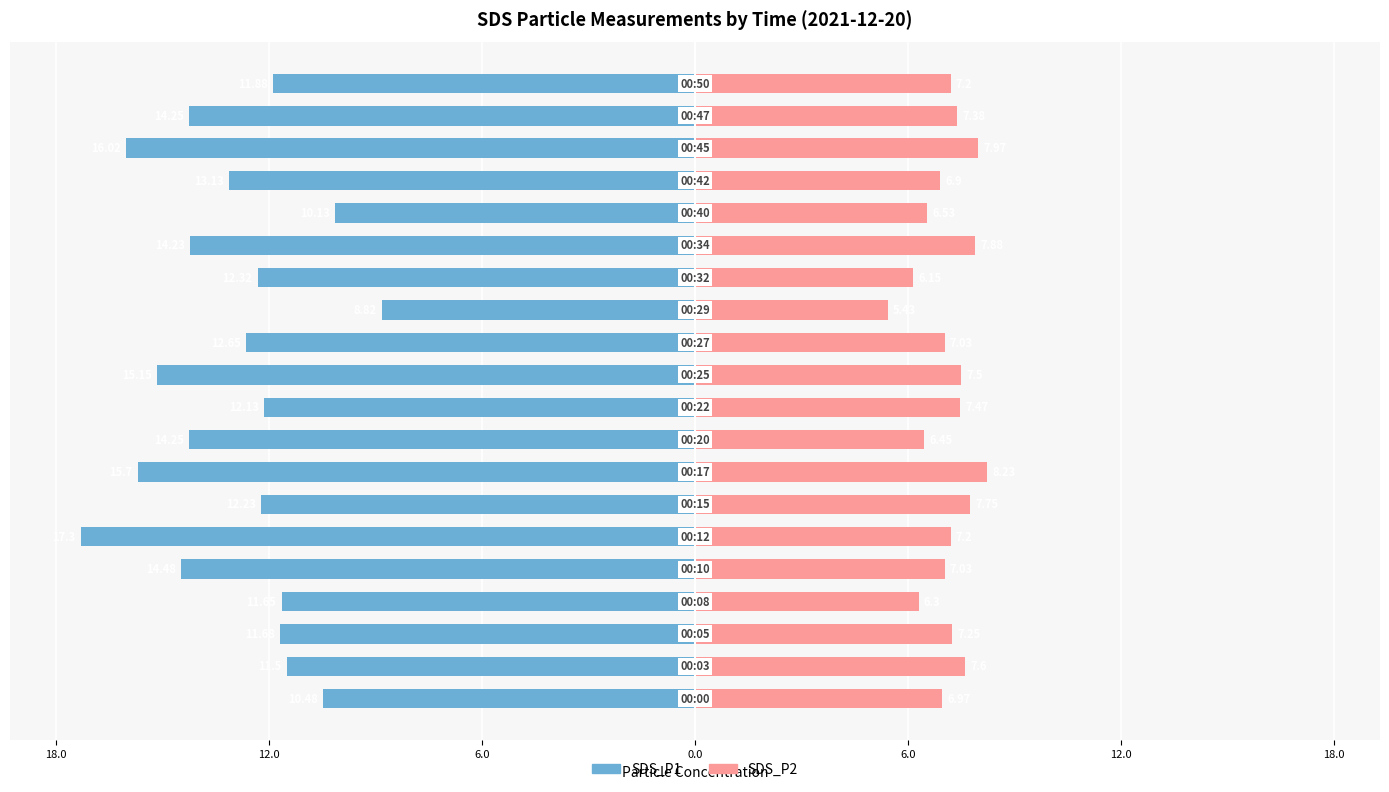

Which series has the widest spread of values?

SDS_P1